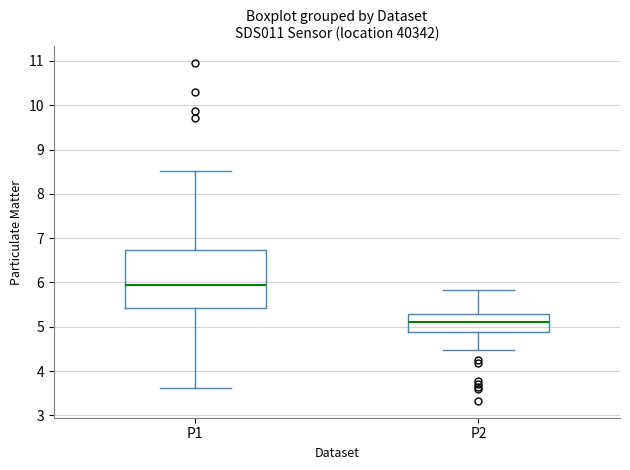

Reading left to right, transcribe this box plot: for each box, give where its median line is, the range the box spans, and where its two whiskers end, as read against the y-axis. The values are not printed on the chart, so give them approximately, as read against the axis.

P1: median 6.0, box 5.4 to 6.7, whiskers 3.6 to 8.5
P2: median 5.1, box 4.9 to 5.3, whiskers 4.5 to 5.8